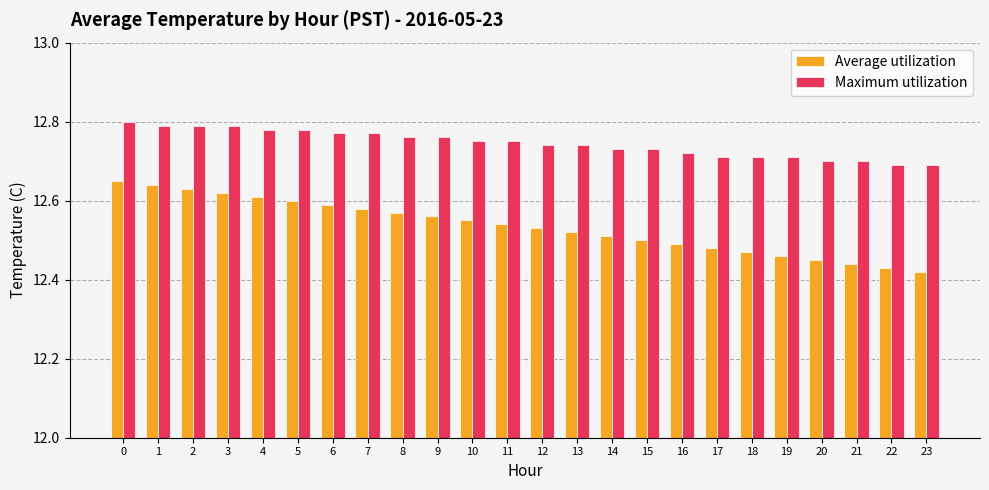

The Maximum utilization series shows 12.8 at 6. True or false?

True